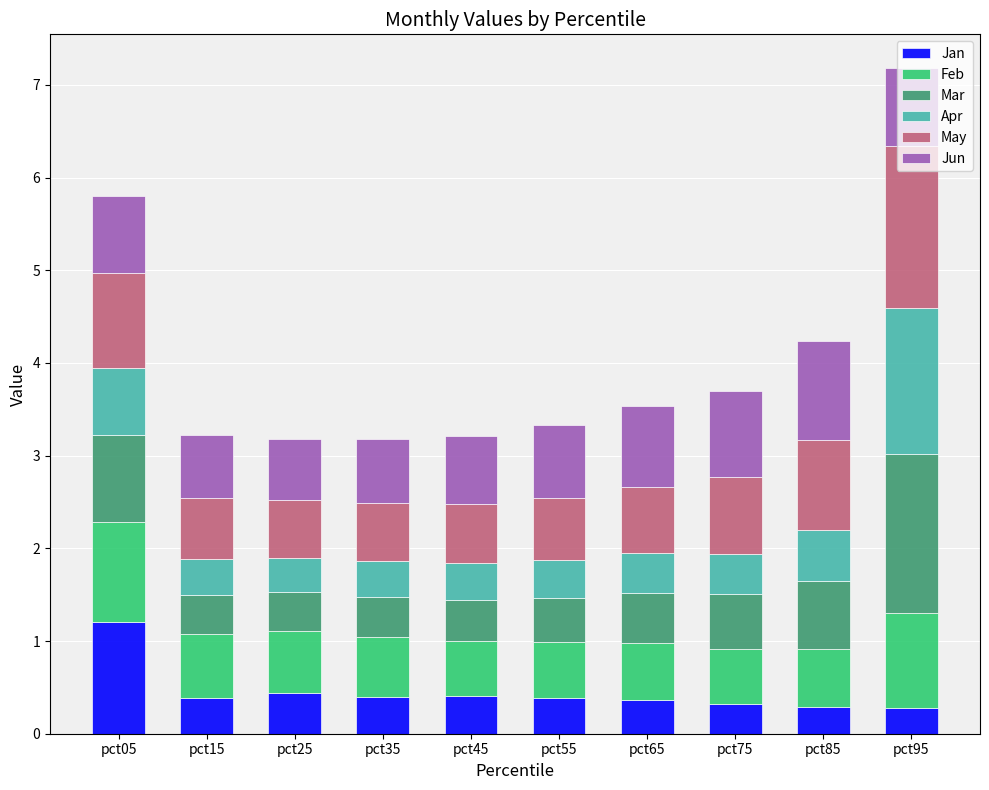

What is the maximum value for Jan?

1.2